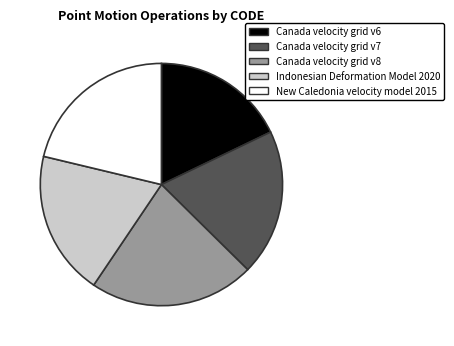

Is it true that New Caledonia velocity model 2015 is 21% of the pie?

True